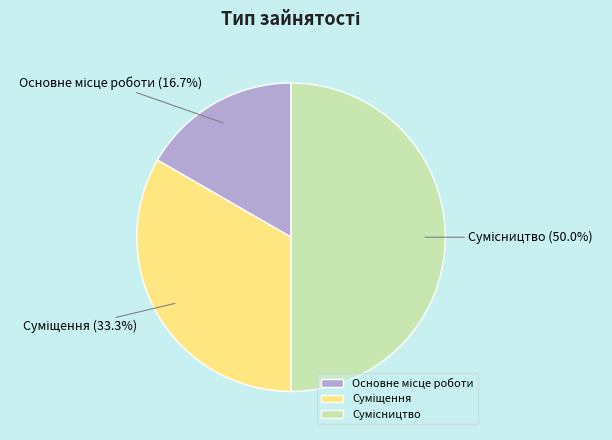

Does Суміщення account for over 50% of the chart?

No